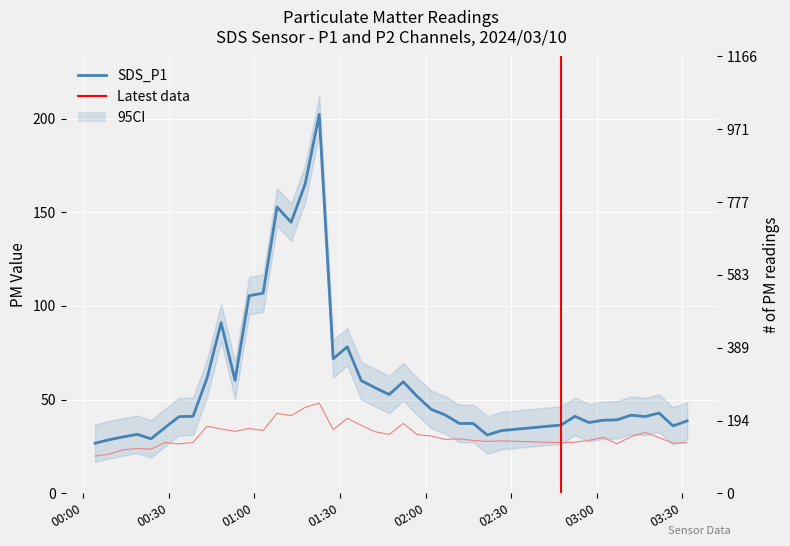

How many interior local valleys does the SDS_P1 series have?

9